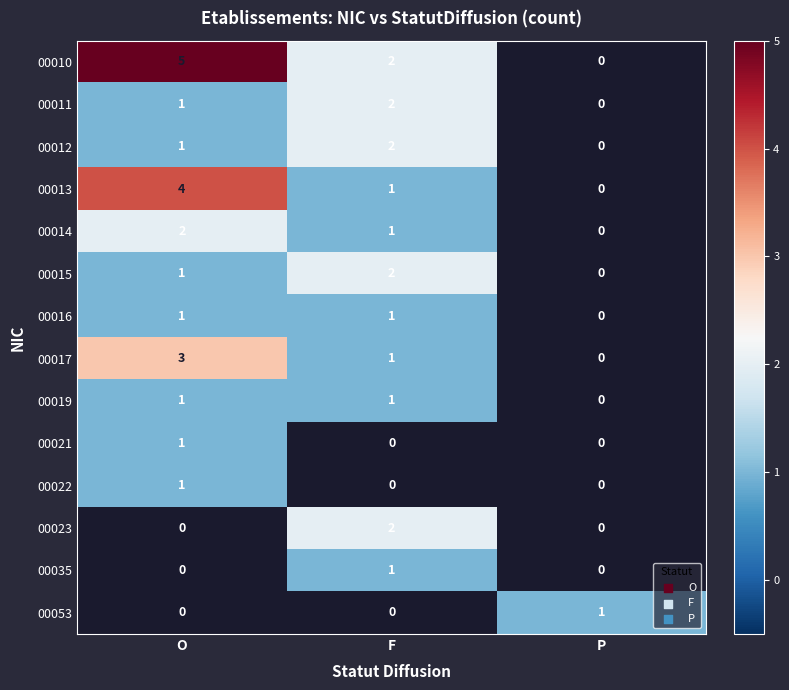

The 00035 series shows 1 at F. True or false?

True